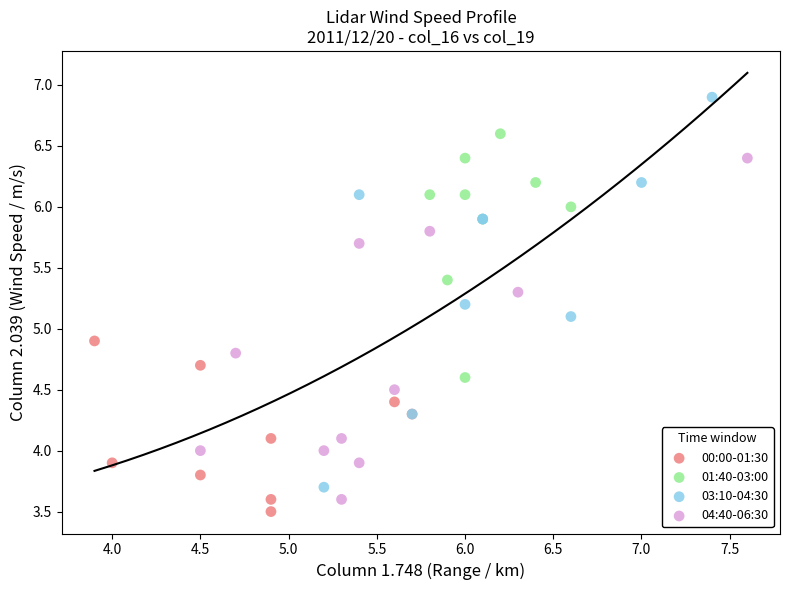

Which series contains the highest Y value?

03:10-04:30